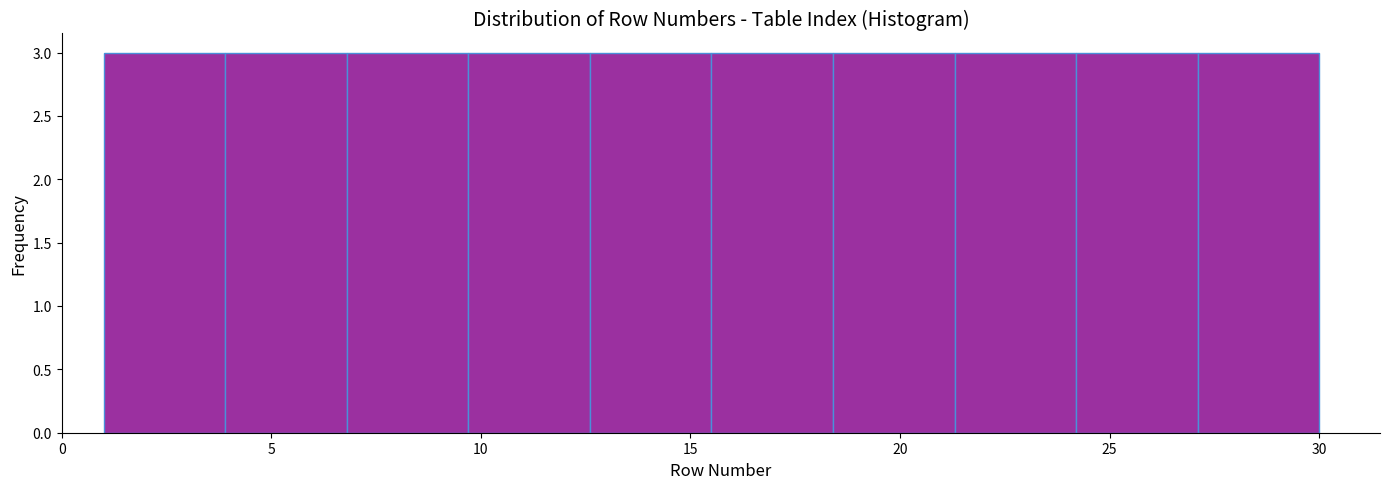

Reading left to right, transcribe this chart: for each bar, give the range it covers on the x-axis and its height. Neither the bar edges nor the heights are printed on the chart, so give them approximately, as read against the axes.

1.0 to 3.9: 3
3.9 to 6.8: 3
6.8 to 9.7: 3
9.7 to 12.6: 3
12.6 to 15.5: 3
15.5 to 18.4: 3
18.4 to 21.3: 3
21.3 to 24.2: 3
24.2 to 27.1: 3
27.1 to 30.0: 3